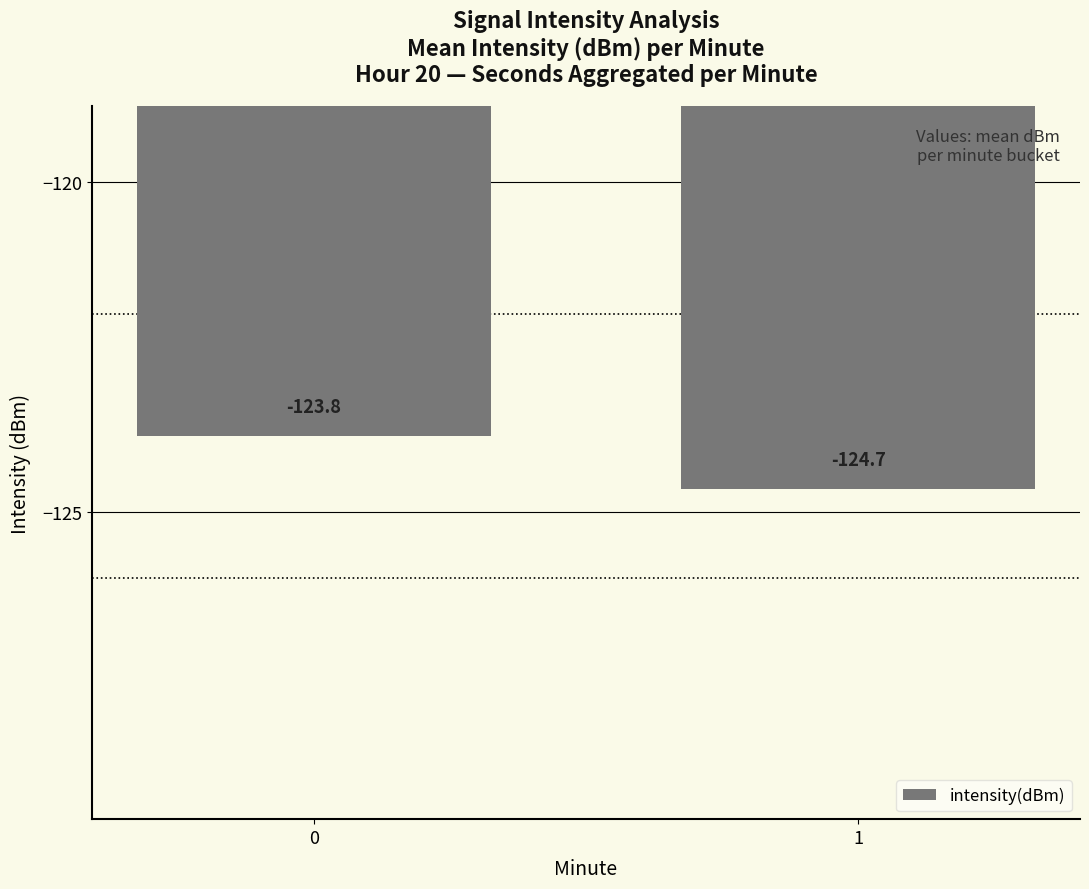

Reading left to right, list all the values displayed in this chart.

0=-123.8	1=-124.7